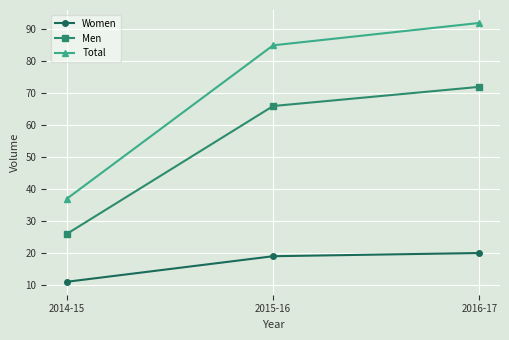

What is the approximate value of Women at 2016-17?

20